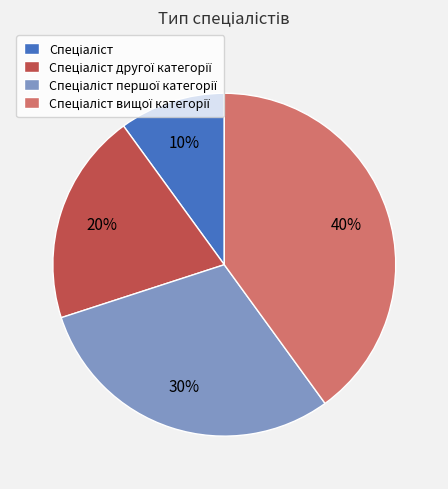

Is there any slice that represents more than half of the pie?

No